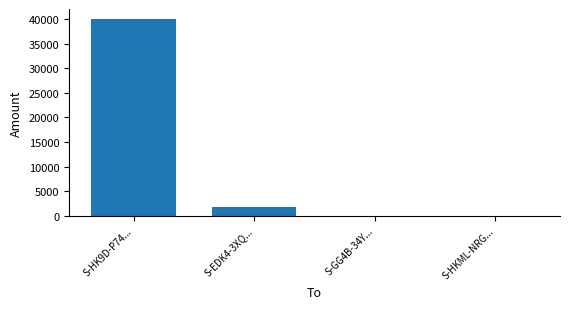

Which category has the highest value across all series?

S-HK9D-P74...